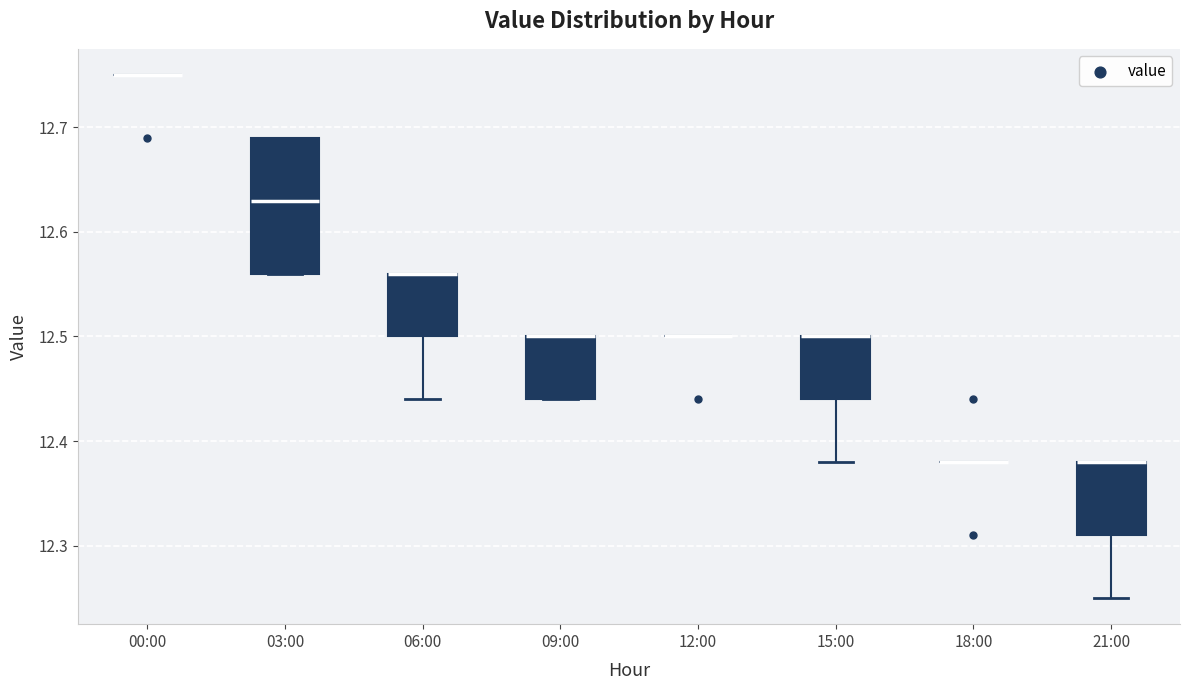

Reading left to right, transcribe this box plot: for each box, give where its median line is, the range the box spans, and where its two whiskers end, as read against the y-axis. The values are not printed on the chart, so give them approximately, as read against the axis.

00:00: box collapsed to a line at 12.75, whiskers 12.75 to 12.75
03:00: median 12.63, box 12.56 to 12.69, whiskers 12.56 to 12.69
06:00: median 12.56 (drawn on the box's upper edge), box 12.50 to 12.56, whiskers 12.44 to 12.56
09:00: median 12.50 (drawn on the box's upper edge), box 12.44 to 12.50, whiskers 12.44 to 12.50
12:00: box collapsed to a line at 12.50, whiskers 12.50 to 12.50
15:00: median 12.50 (drawn on the box's upper edge), box 12.44 to 12.50, whiskers 12.38 to 12.50
18:00: box collapsed to a line at 12.38, whiskers 12.38 to 12.38
21:00: median 12.38 (drawn on the box's upper edge), box 12.31 to 12.38, whiskers 12.25 to 12.38